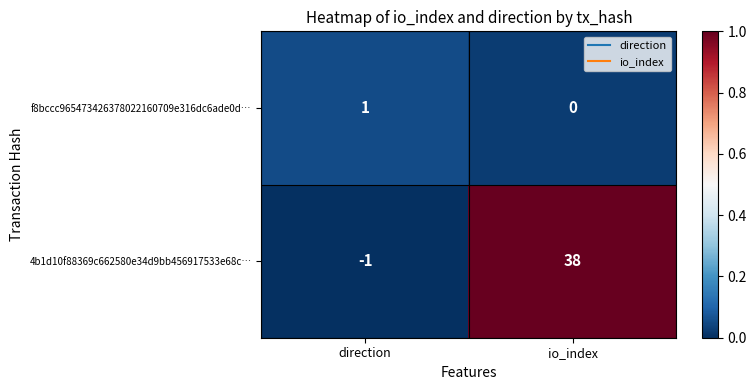

What is the difference between the maximum and minimum values in the 4b1d10f88369c662580e34d9bb456917533e68c… series?

39